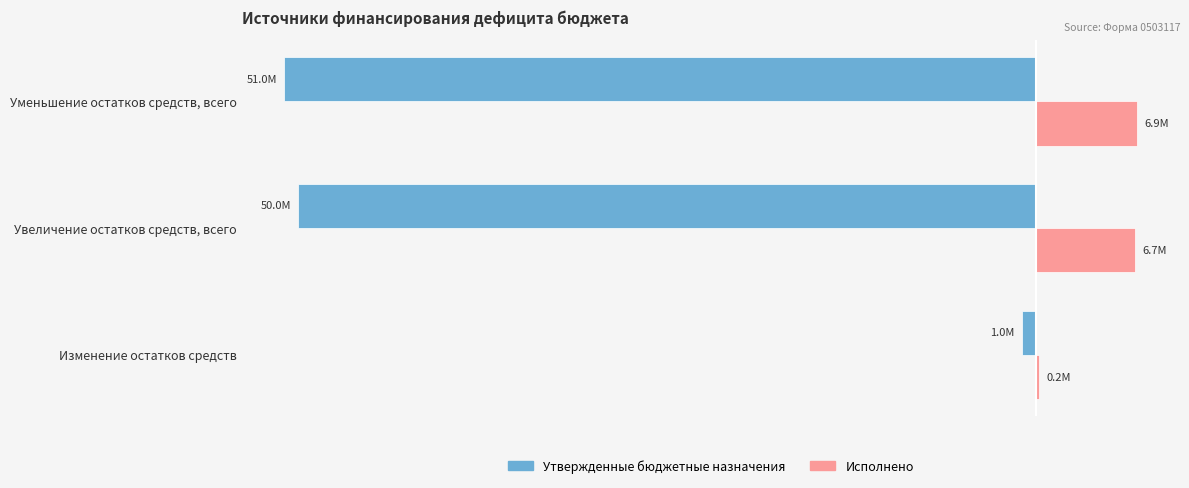

What are all the series names shown in the legend?

Утвержденные бюджетные назначения, Исполнено